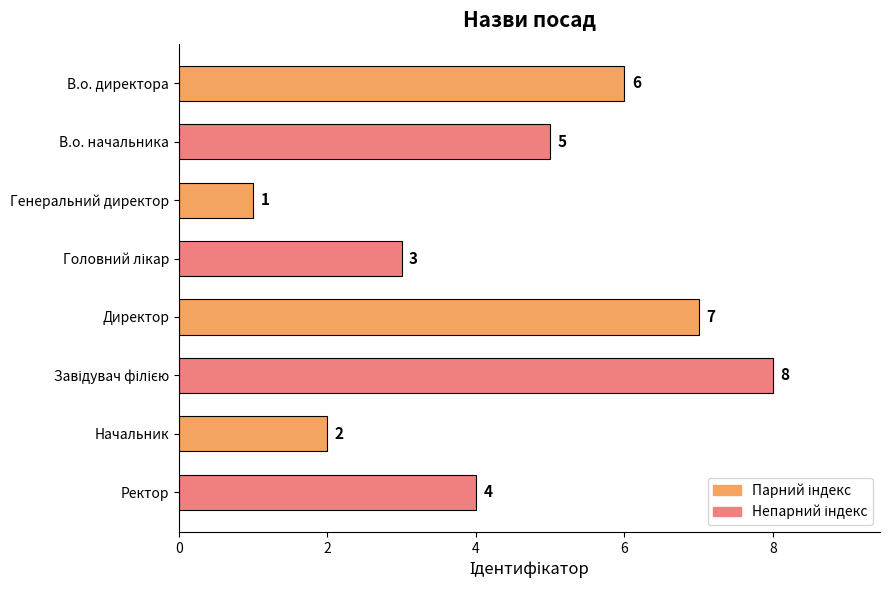

What is the change in value from В.о. директора to Начальник?

-4